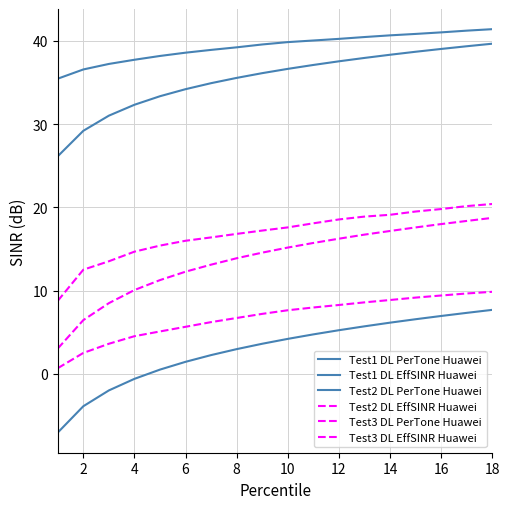

Reading left to right, what are all the values shown in this chart?

Test1 DL PerTone Huawei: 26.1	29.2	31.0	32.3	33.3	34.2	34.9	35.5	36.1	36.6	37.1	37.5	37.9	38.3	38.7	39.0	39.3	39.6
Test1 DL EffSINR Huawei: 35.4	36.5	37.2	37.7	38.2	38.6	38.9	39.2	39.5	39.8	40.0	40.2	40.4	40.6	40.8	41.0	41.2	41.4
Test2 DL PerTone Huawei: -7.0	-3.9	-2.0	-0.6	0.5	1.5	2.3	3.0	3.6	4.2	4.7	5.2	5.7	6.2	6.6	7.0	7.3	7.7
Test2 DL EffSINR Huawei: 0.7	2.5	3.6	4.5	5.1	5.7	6.2	6.7	7.2	7.6	8.0	8.3	8.6	8.9	9.2	9.4	9.7	9.9
Test3 DL PerTone Huawei: 3.0	6.5	8.5	10.1	11.3	12.3	13.1	13.9	14.6	15.2	15.7	16.2	16.7	17.2	17.6	18.0	18.4	18.7
Test3 DL EffSINR Huawei: 8.8	12.5	13.5	14.7	15.4	16.0	16.4	16.8	17.2	17.6	18.1	18.5	18.9	19.1	19.5	19.8	20.1	20.4